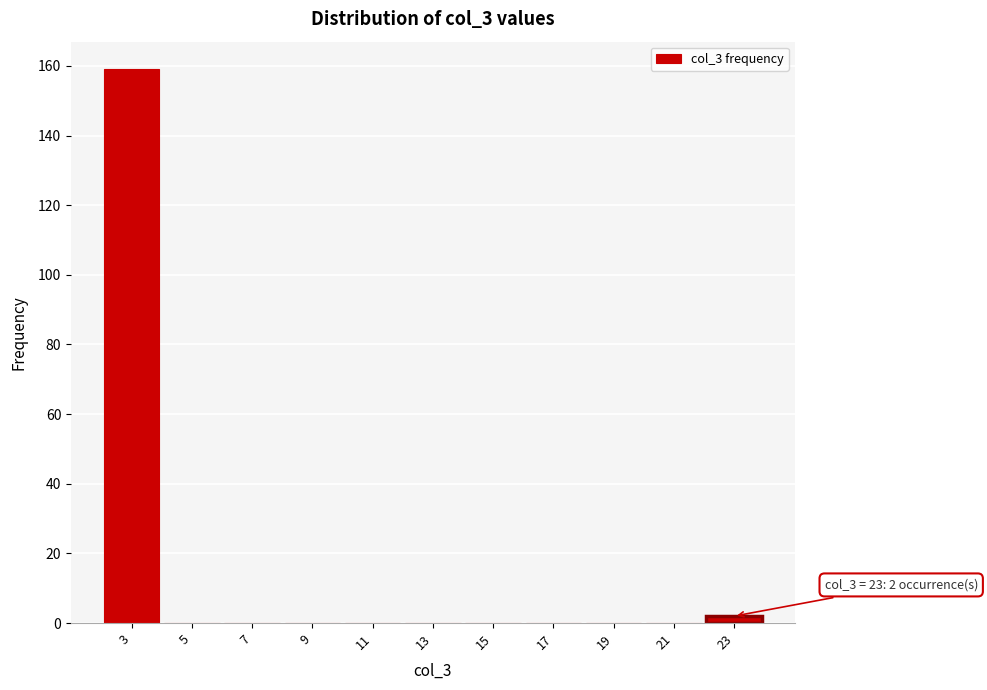

Which range on the x-axis has the tallest bar?

2 to 4